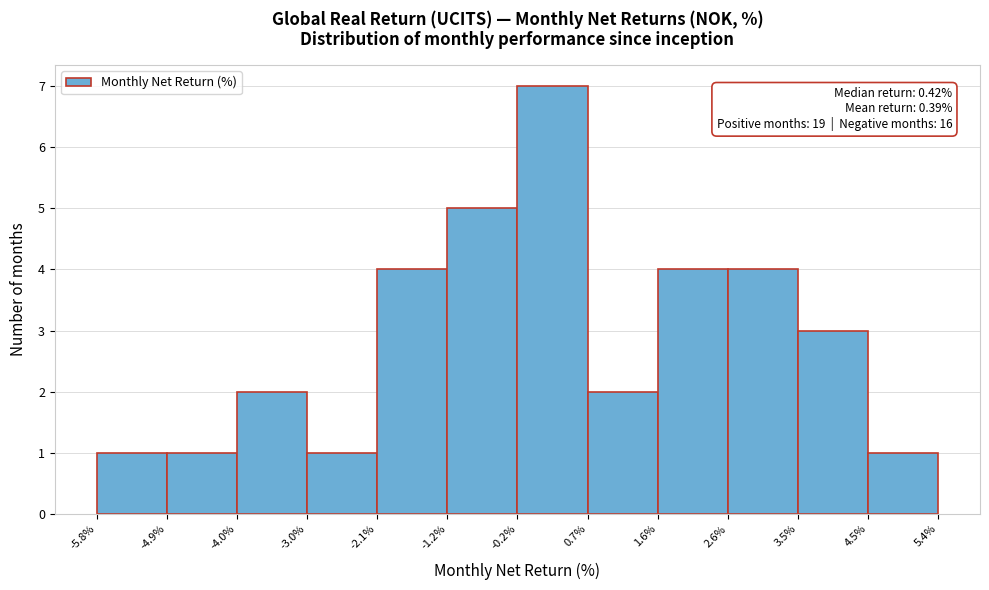

Which range on the x-axis has the tallest bar?

-0.2% to 0.7%